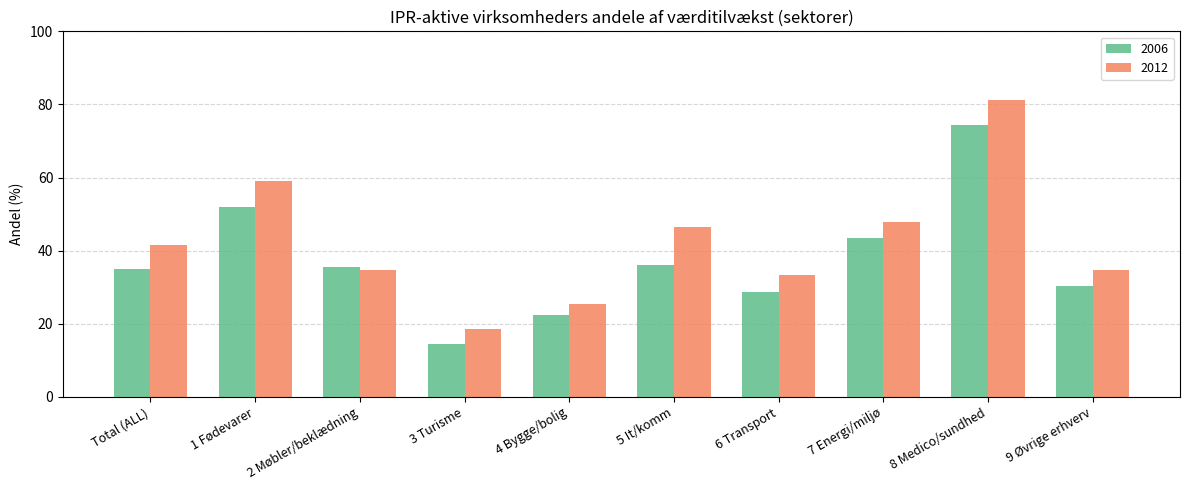

Which series has the largest range (max minus min)?

2012